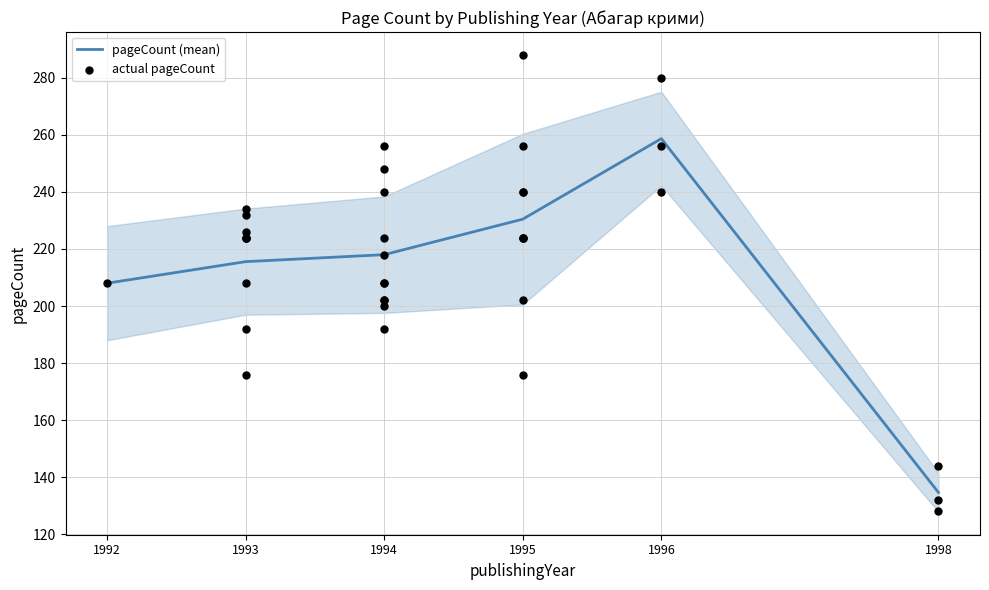

What is the change in value from 1994 to 1995?

+12.4